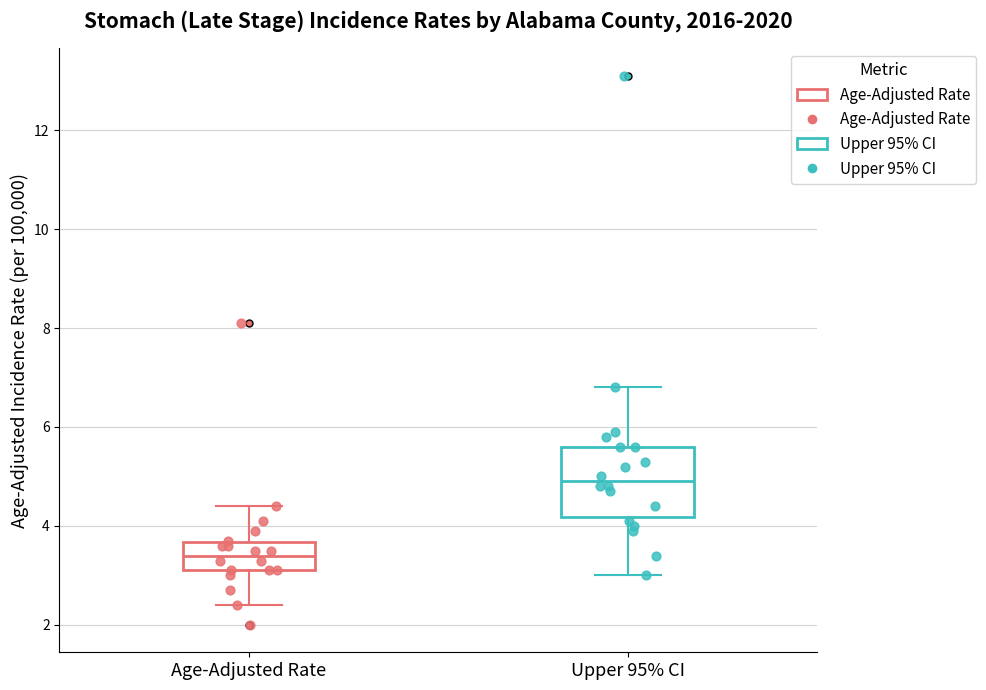

Reading left to right, transcribe this box plot: for each box, give where its median line is, the range the box spans, and where its two whiskers end, as read against the y-axis. The values are not printed on the chart, so give them approximately, as read against the axis.

Age-Adjusted Rate: median 3.4, box 3.2 to 3.6, whiskers 2.4 to 4.4
Upper 95% CI: median 5.0, box 4.2 to 5.6, whiskers 3.0 to 6.8